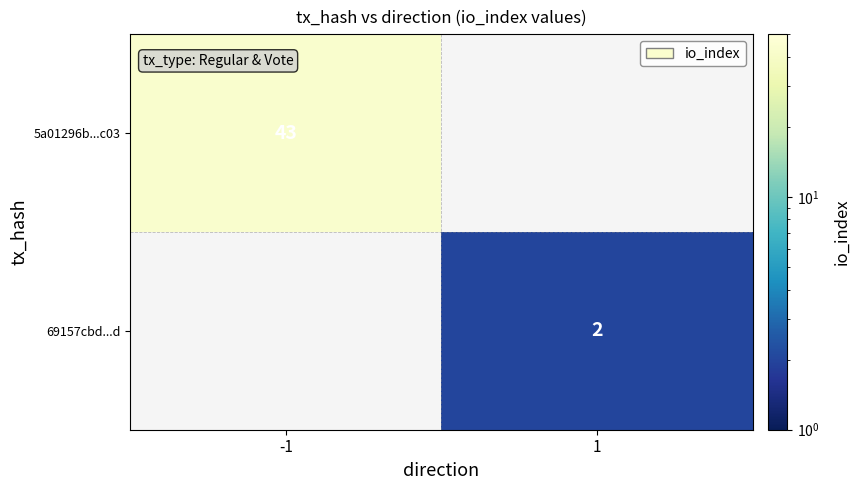

At which category does the chart reach its peak across all series?

-1